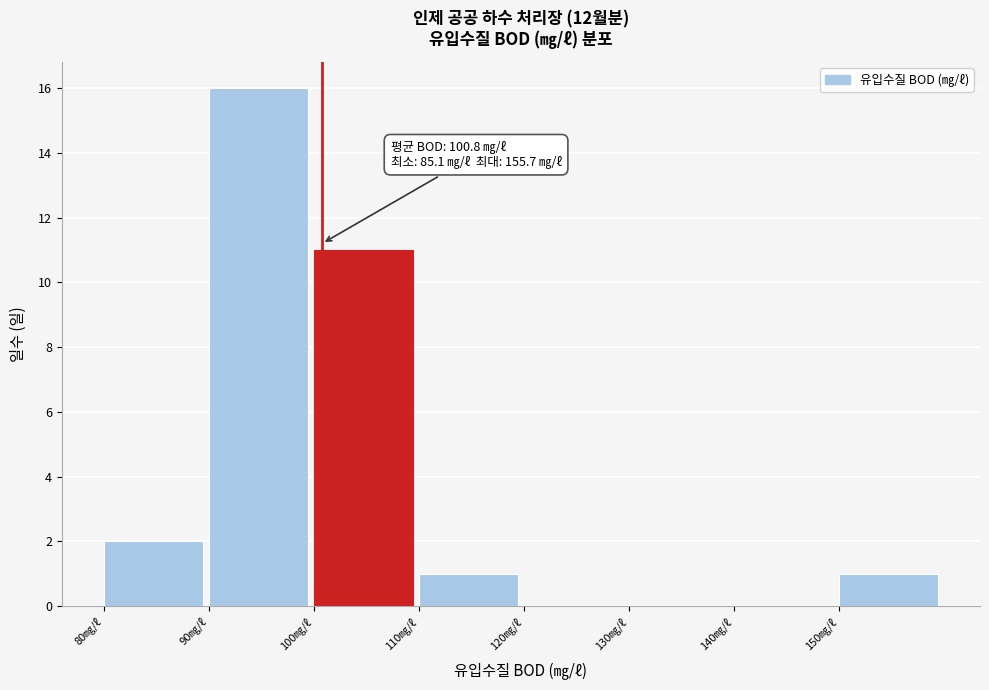

Which range on the x-axis has the tallest bar?

90 to 100